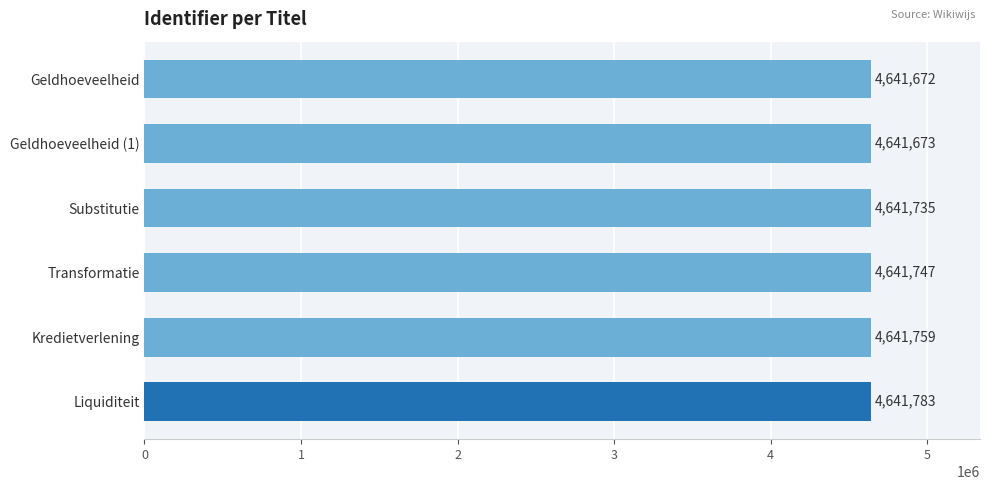

Does the chart contain any negative values?

No